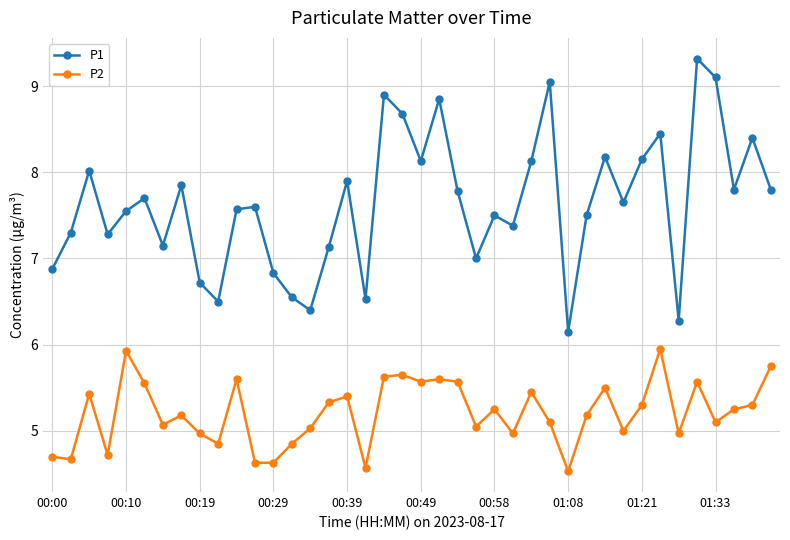

True or false: P1 and P2 cross at least once.

False